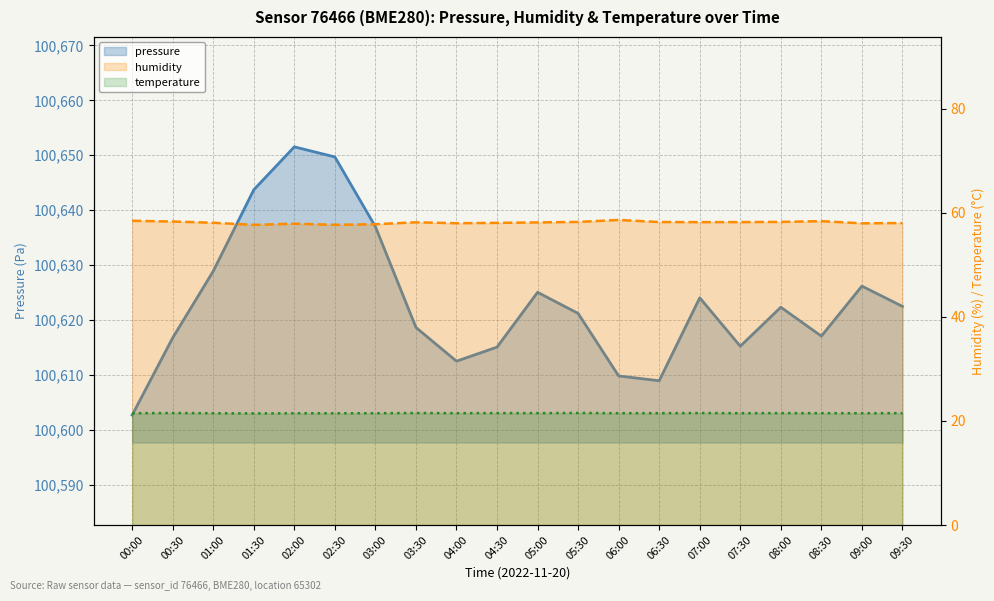

Which label corresponds to the smallest value in the chart?

01:30